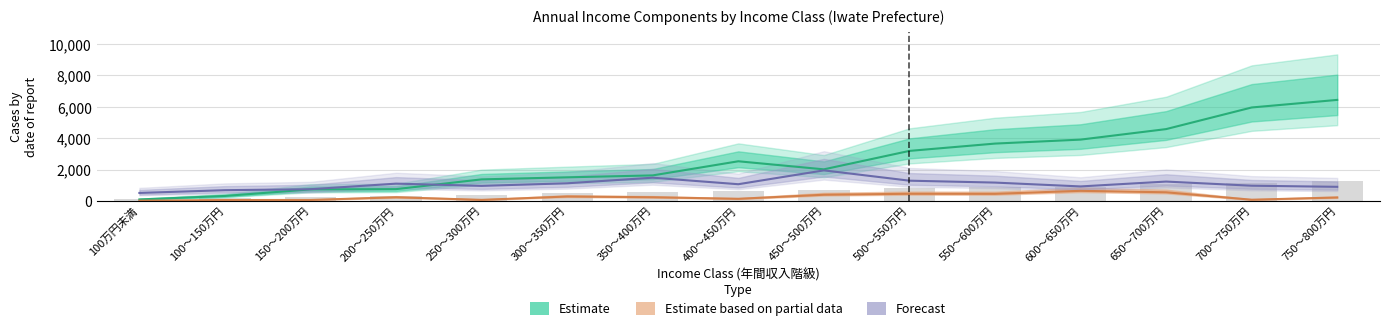

Is it true that Forecast (公的年金・恩給給付) equals 906 at 750～800万円?

True